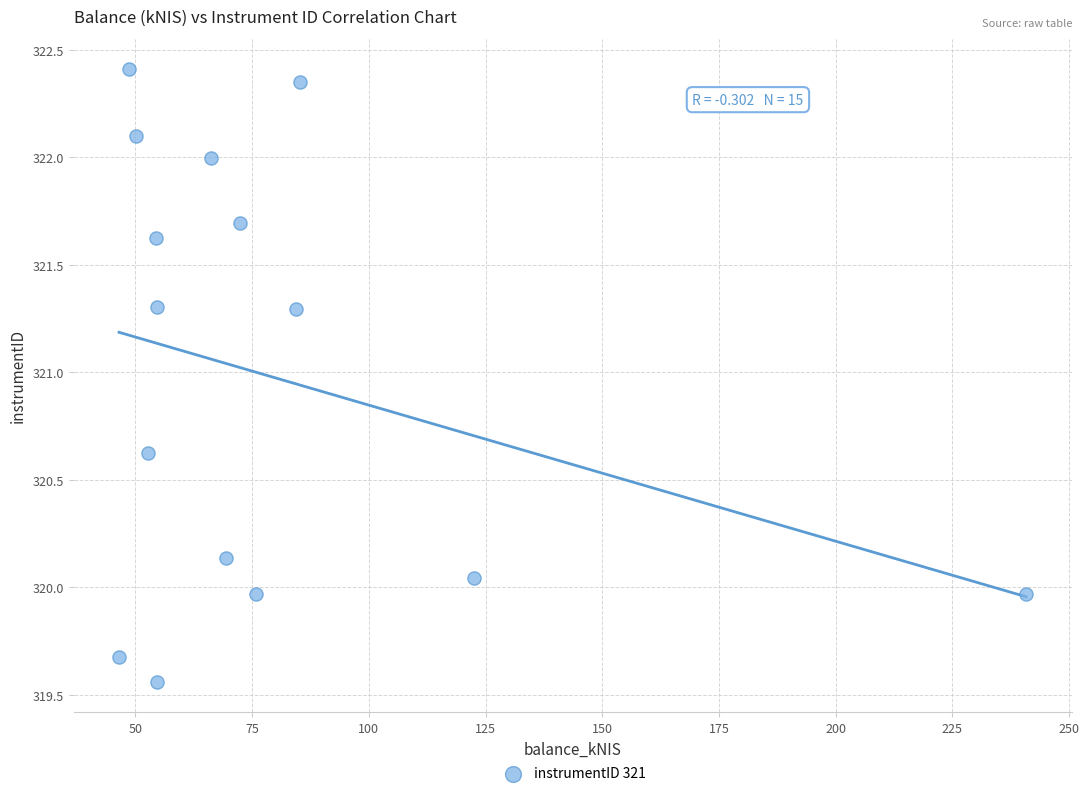

What is the range of X values (max minus min)?

194.3